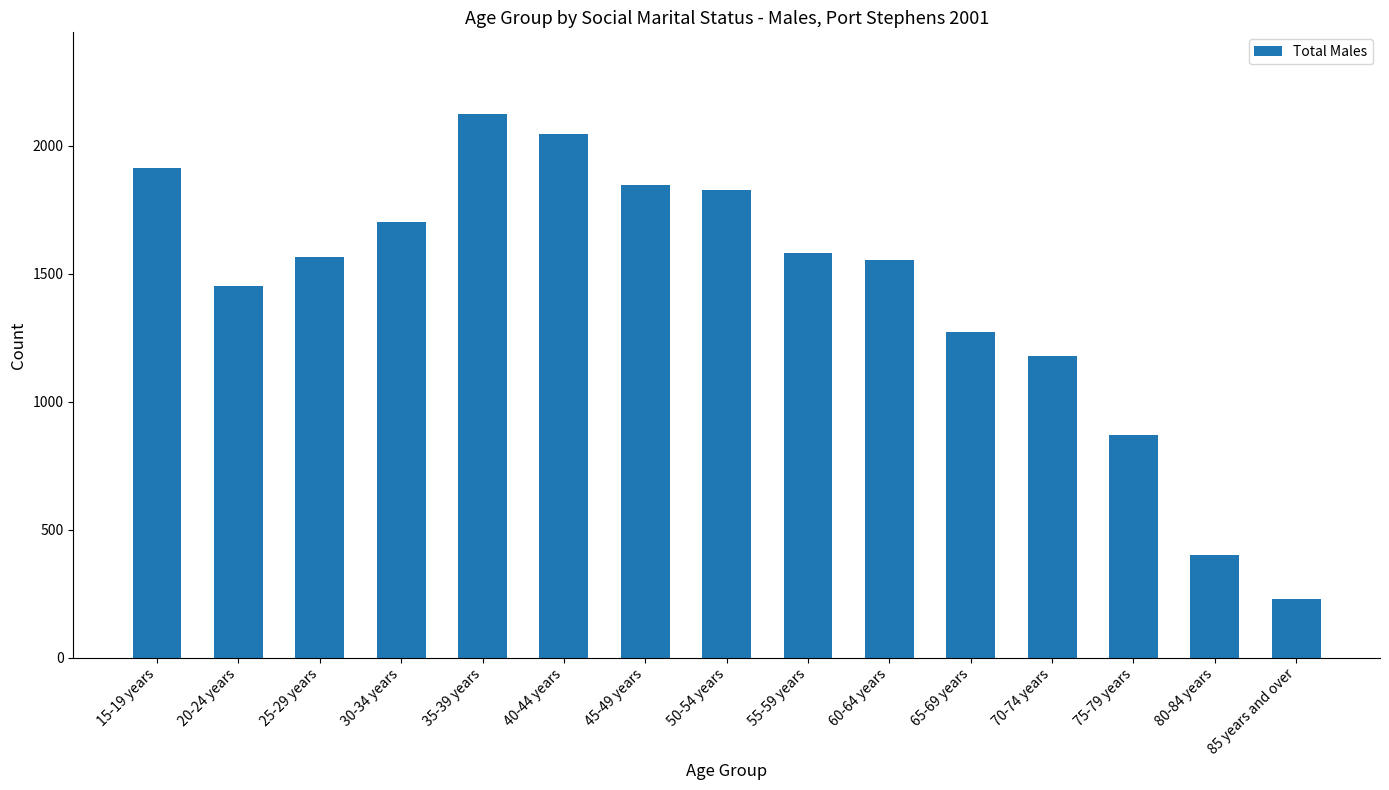

What position from the left is 20-24 years?

2